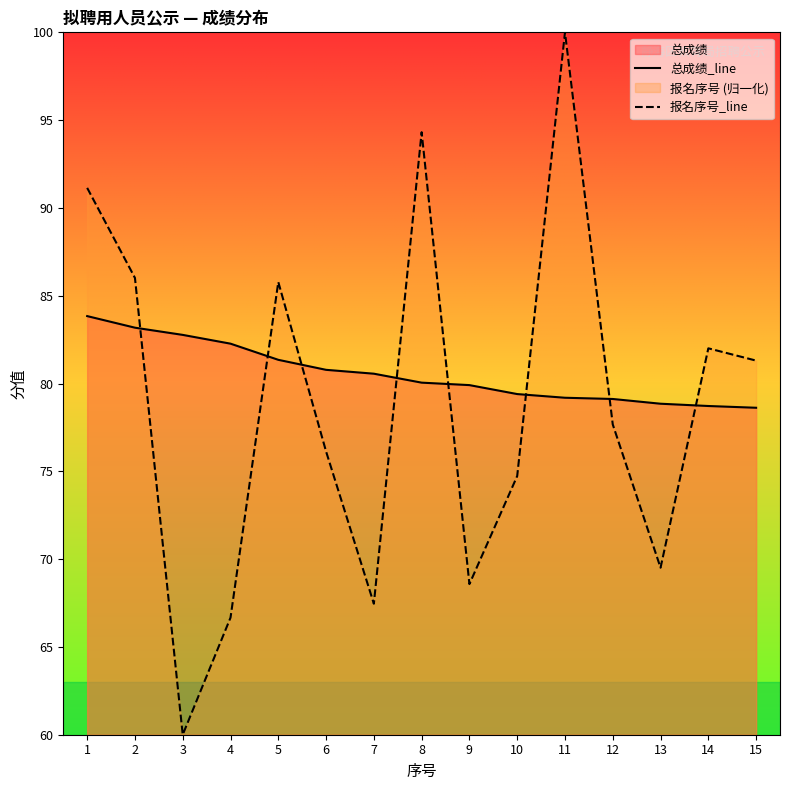

What is the difference between the highest and lowest values at 2?

2.8